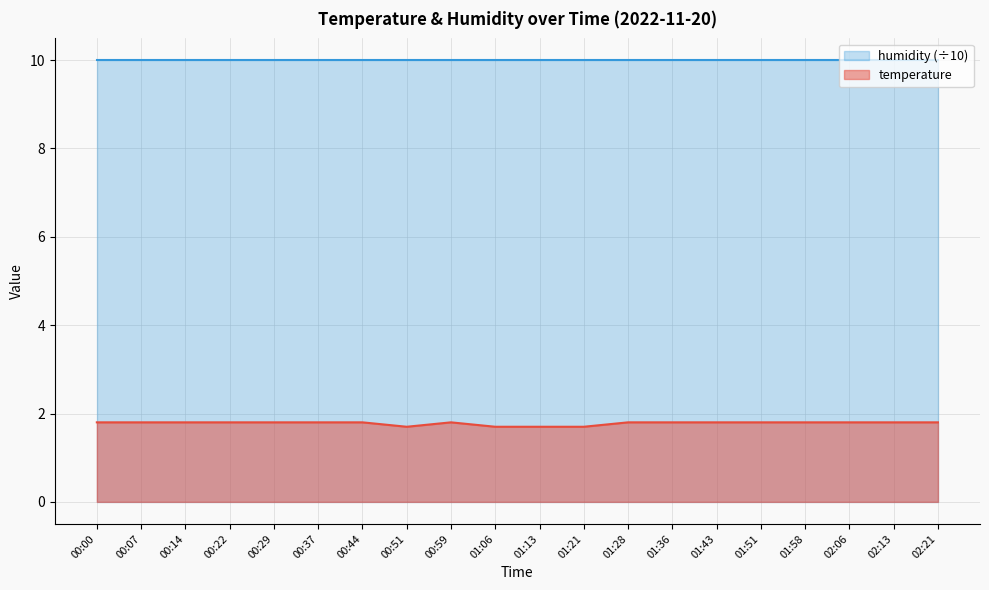

What value does the data have at 00:07?

1.8